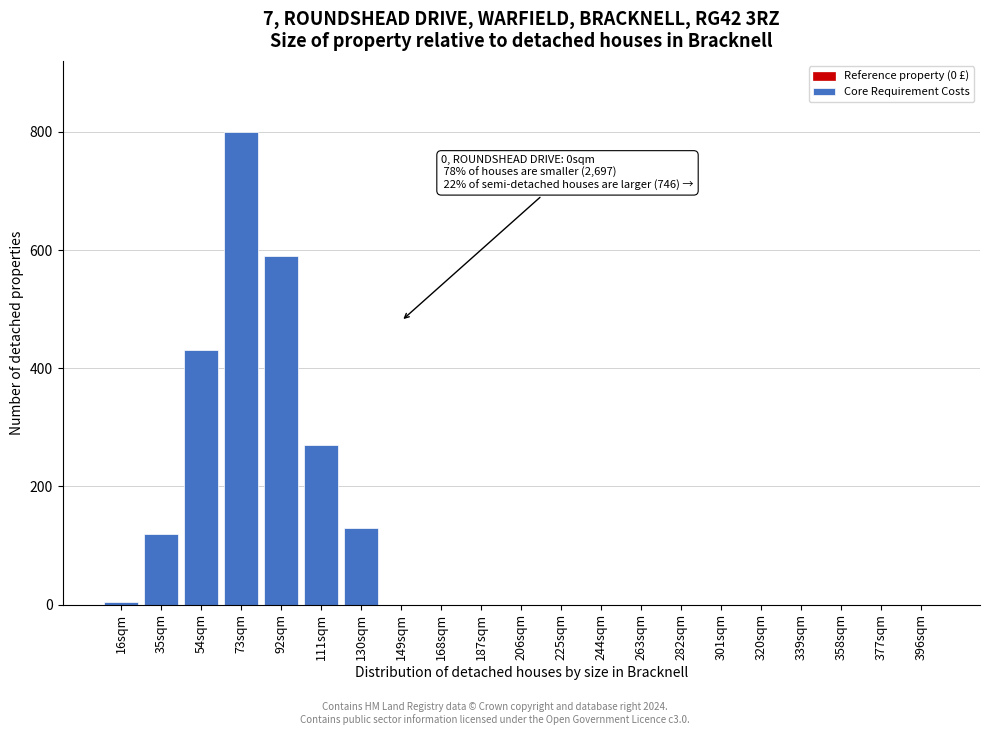

Reading left to right, what are all the values shown in this chart?

16sqm=5	35sqm=120	54sqm=430	73sqm=800	92sqm=590	111sqm=270	130sqm=130	149sqm=0	168sqm=0	187sqm=0	206sqm=0	225sqm=0	244sqm=0	263sqm=0	282sqm=0	301sqm=0	320sqm=0	339sqm=0	358sqm=0	377sqm=0	396sqm=0